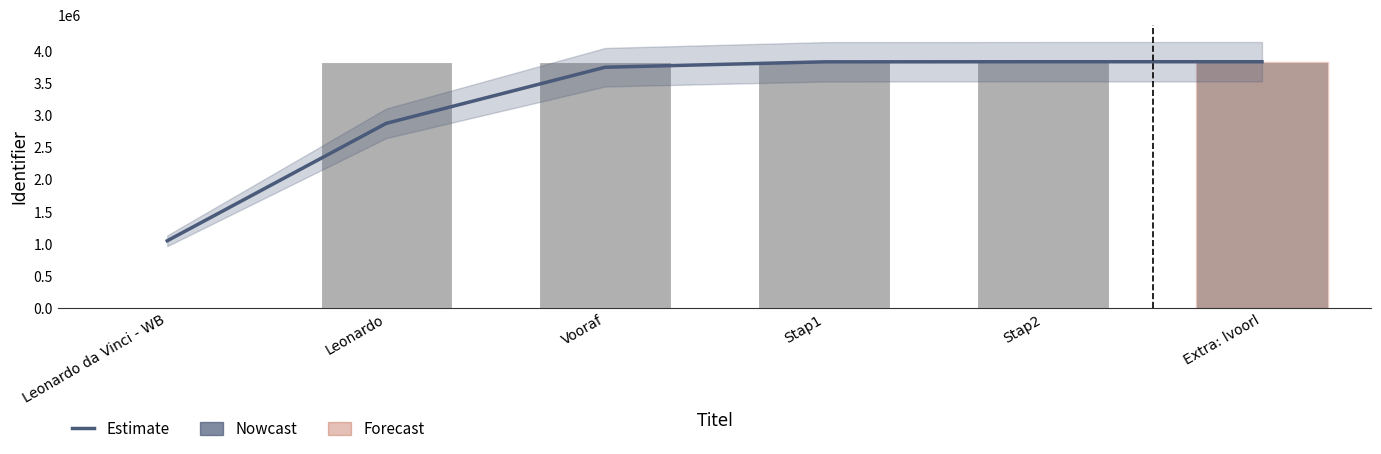

What is the label of the 6th bar from the right?

Leonardo da Vinci - WB